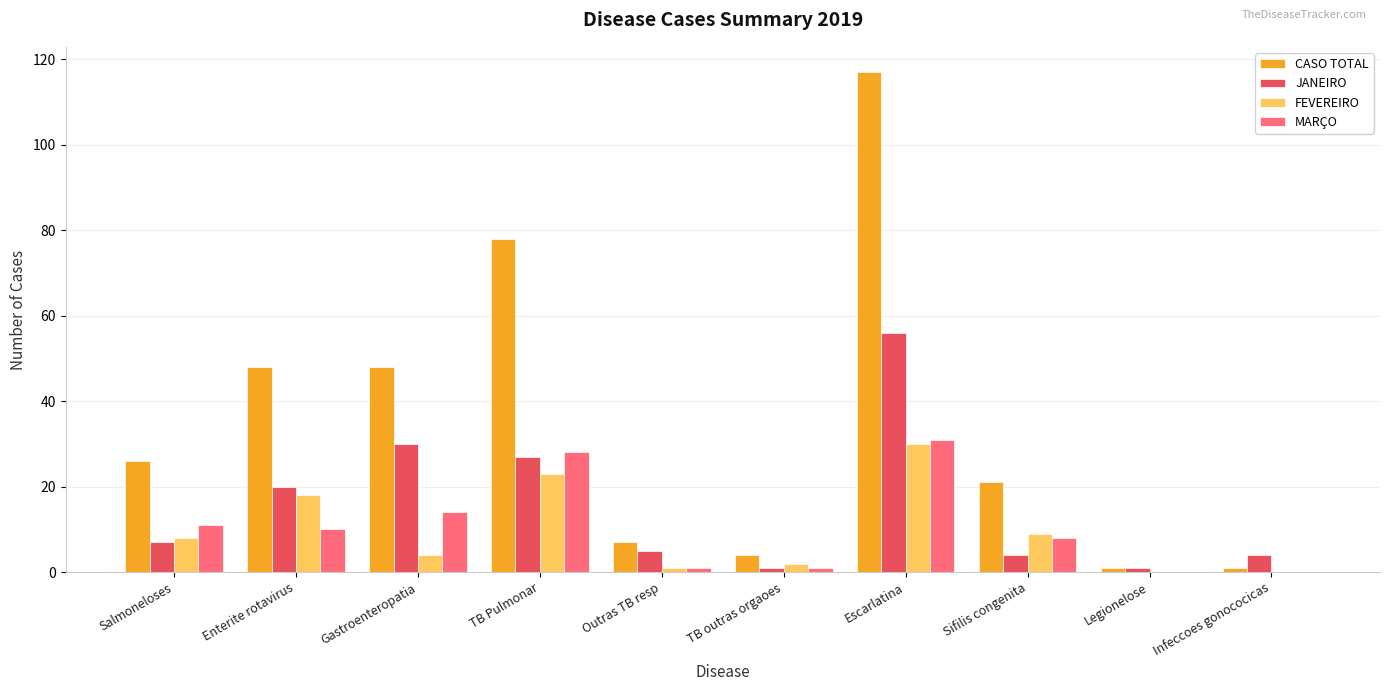

True or false: FEVEREIRO has a value of 18 at Enterite rotavirus.

True